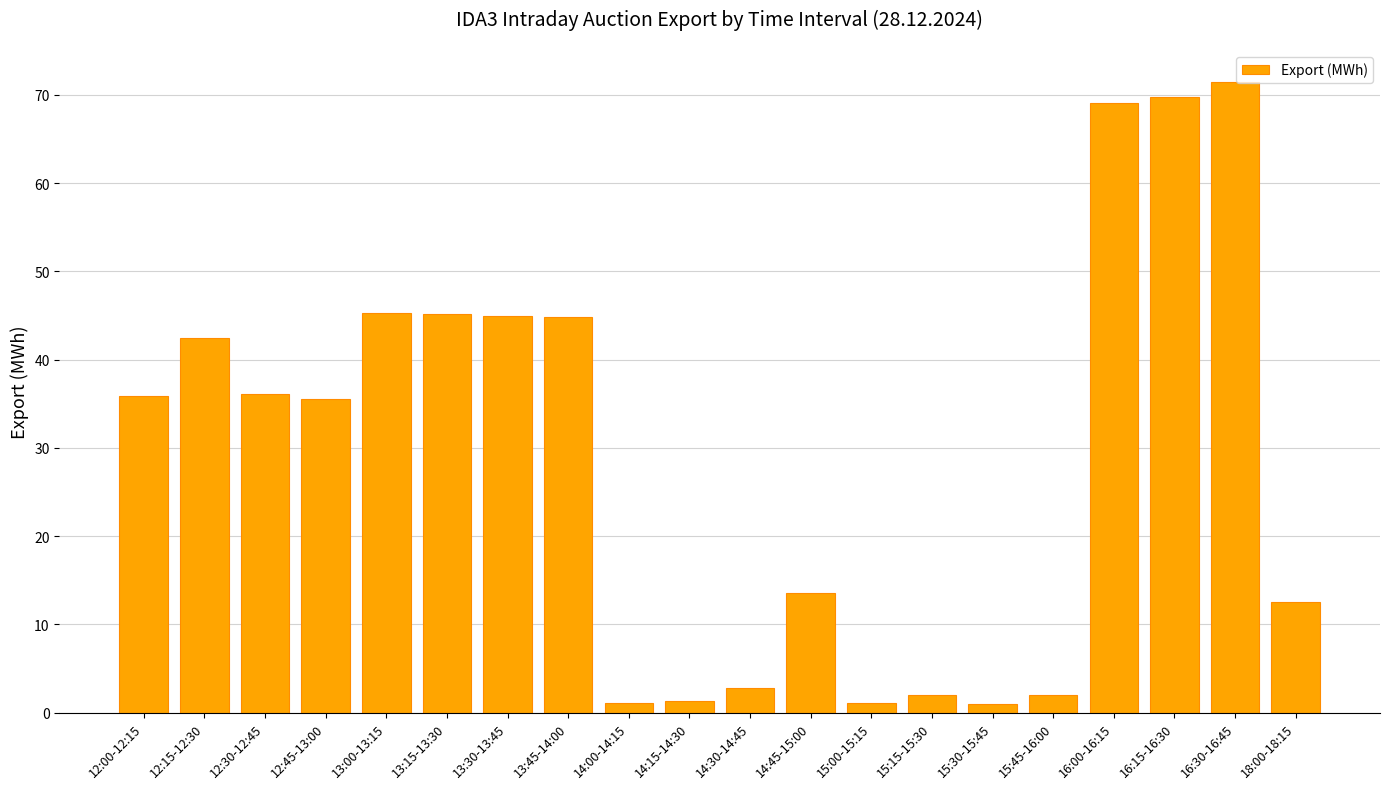

The value at 18:00-18:15 is 20.5. True or false?

False